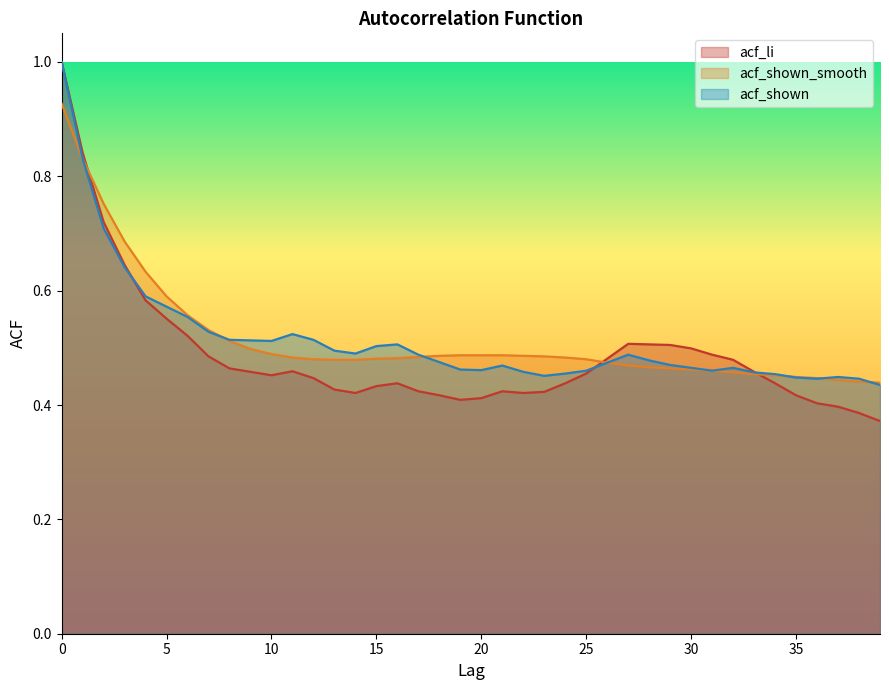

True or false: acf_shown has more than 0 interior local peaks.

True